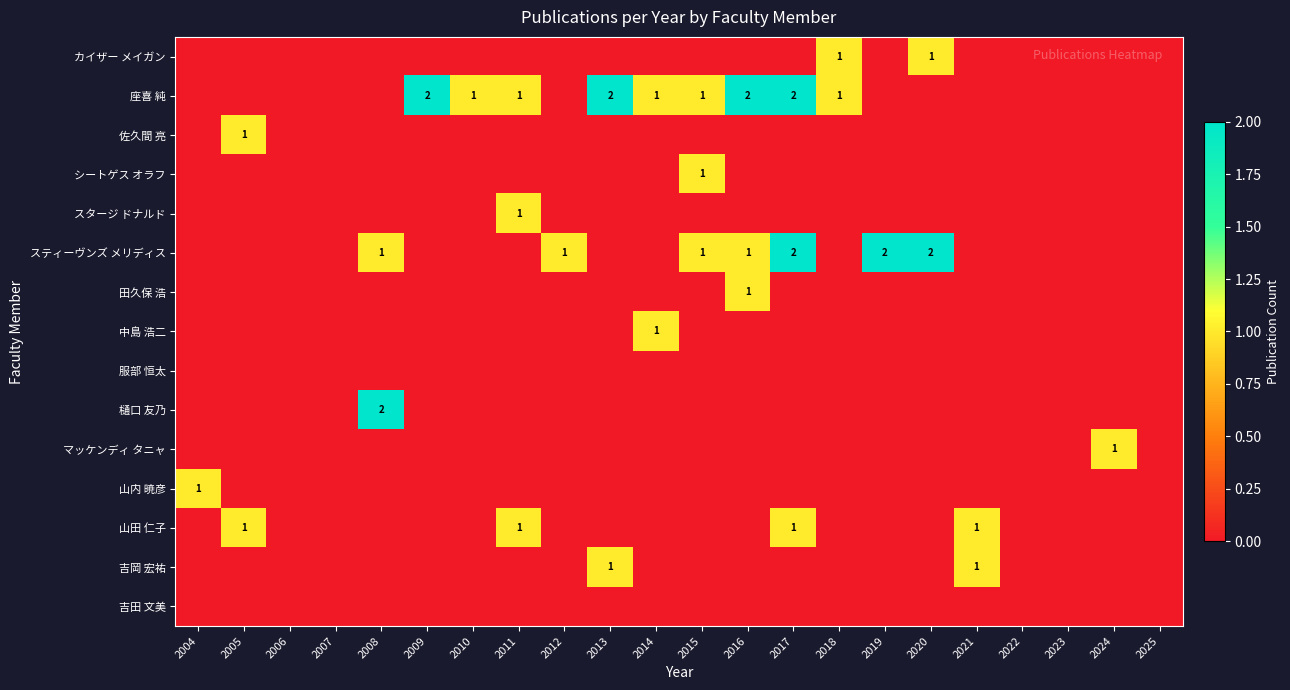

Count the 佐久間 亮 values in the range 0 to 1.

22